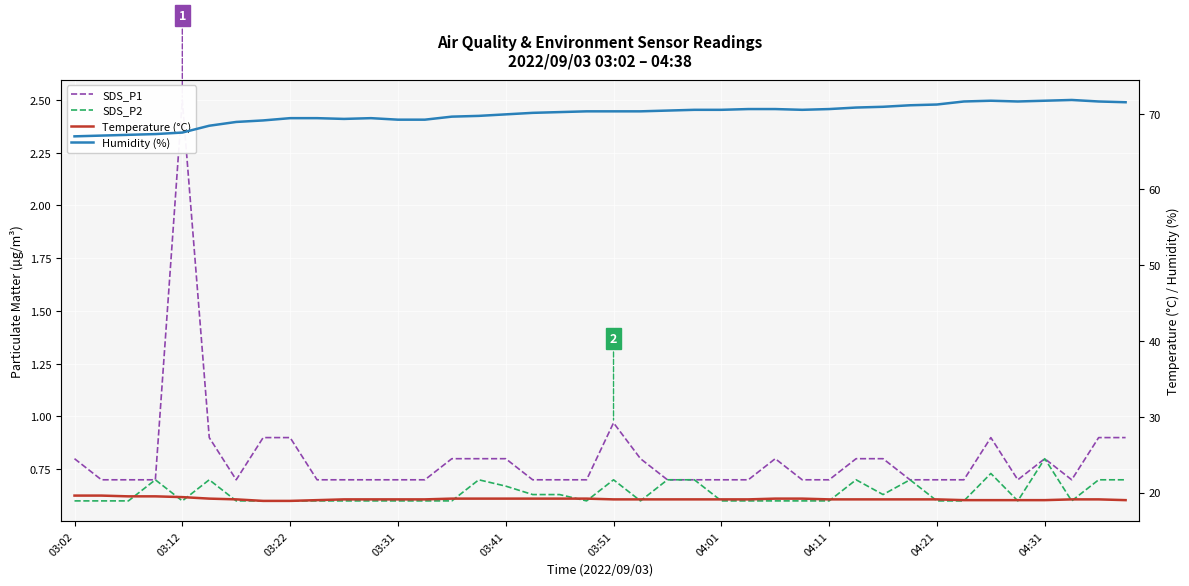

The value of Temperature (°C) at 03:31 is 19.1. True or false?

True